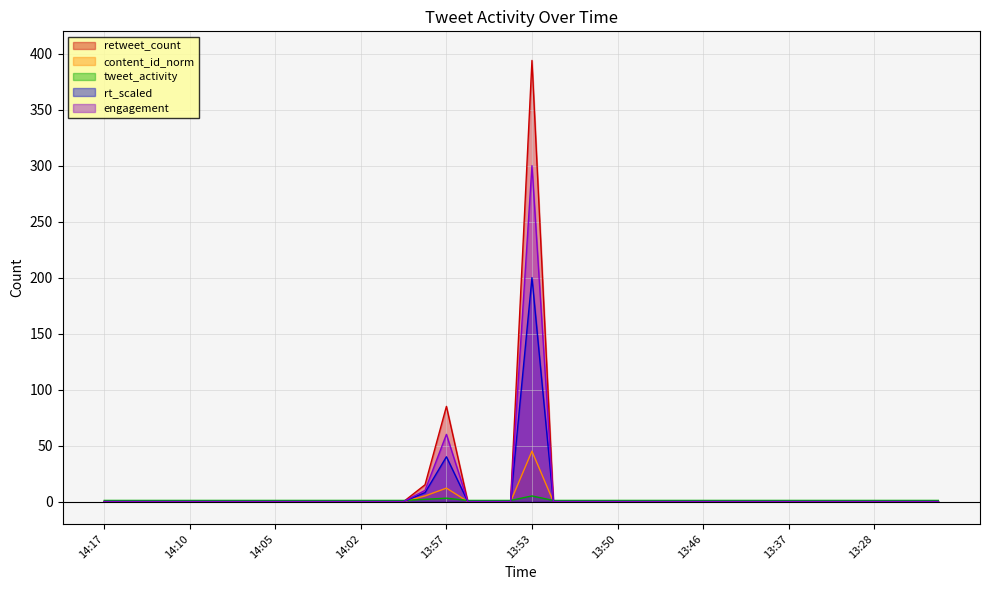

List the series in order of their peak value, lowest first.

tweet_activity, content_id_norm, rt_scaled, engagement, retweet_count